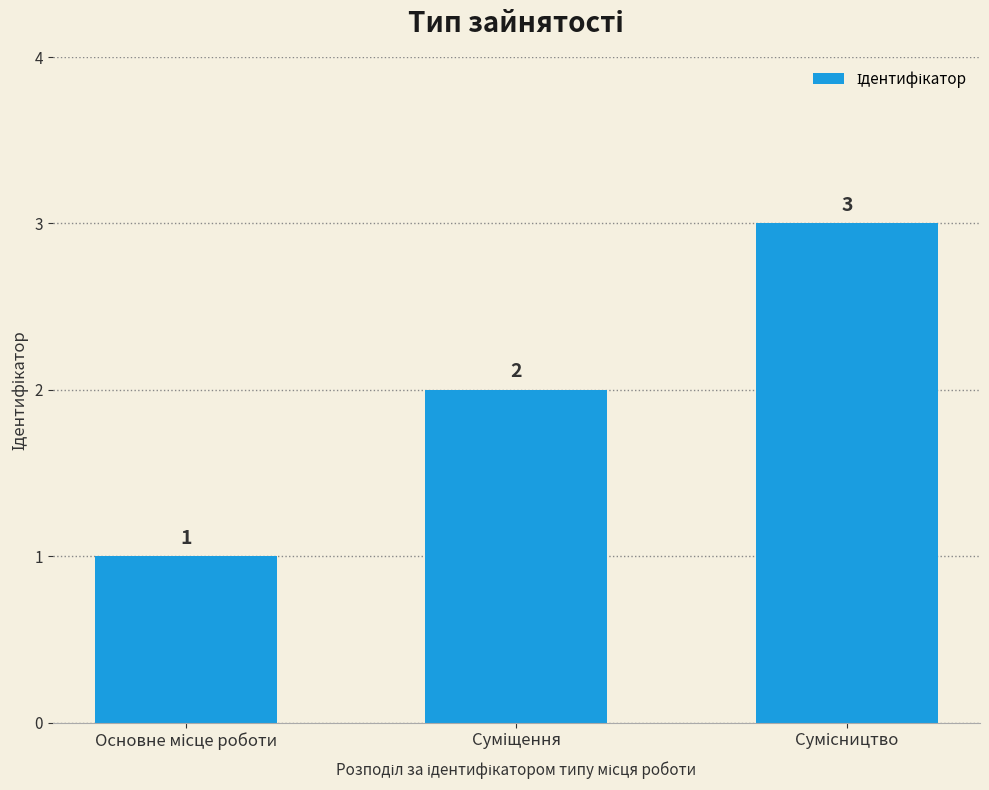

What is the sum of all values?

6